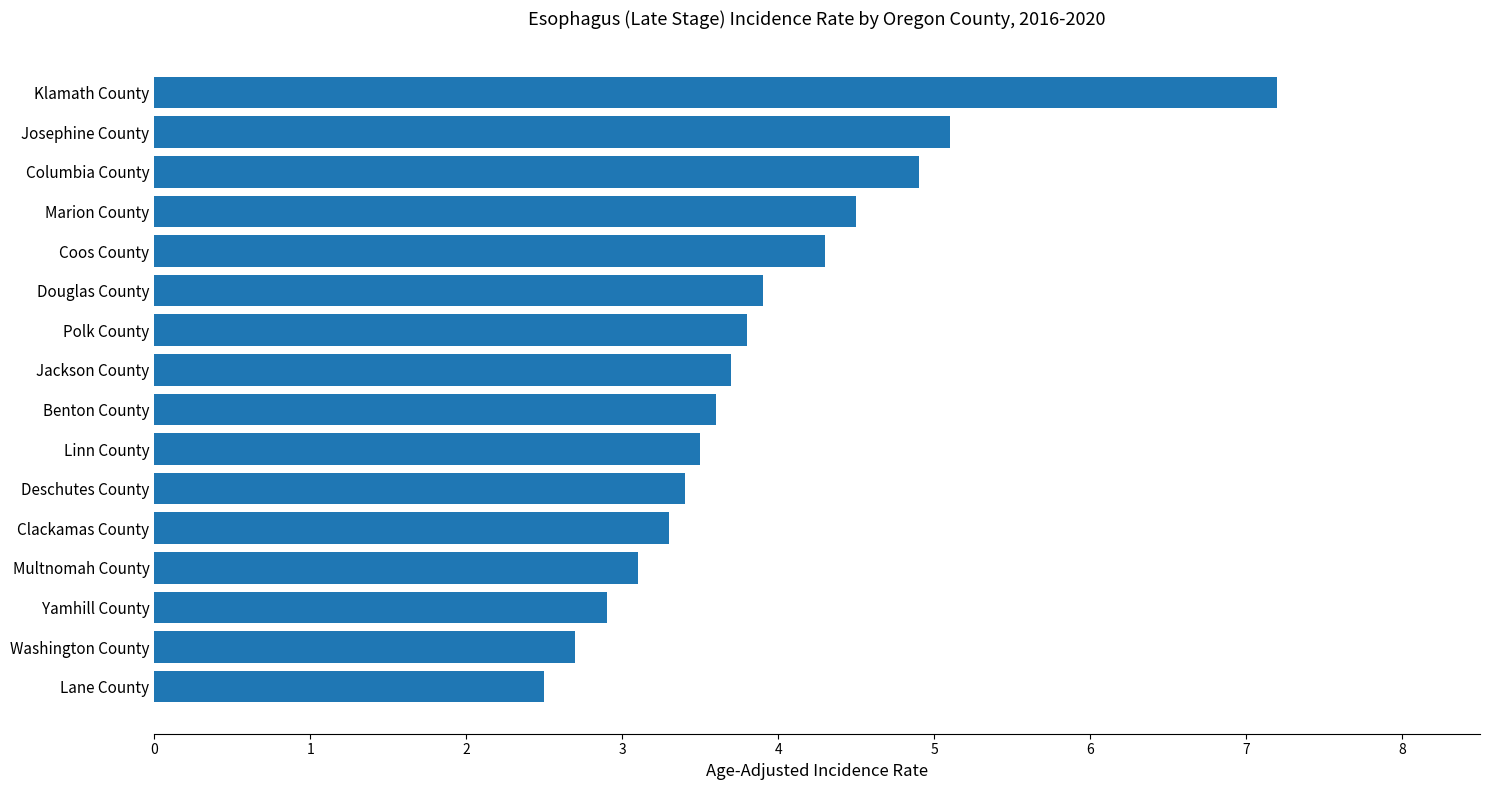

Which label corresponds to the largest value in the chart?

Klamath County